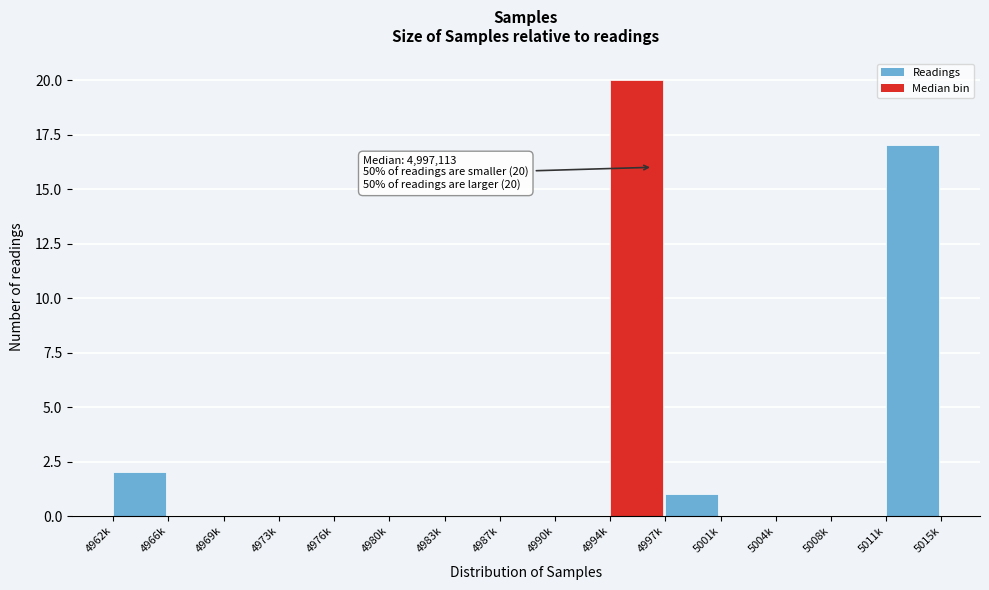

Reading right to left, transcribe all the data shown in this chart.

5011k=17	5008k=0	5004k=0	5001k=0	4997k=1	4994k=20	4990k=0	4987k=0	4983k=0	4980k=0	4976k=0	4973k=0	4969k=0	4966k=0	4962k=2